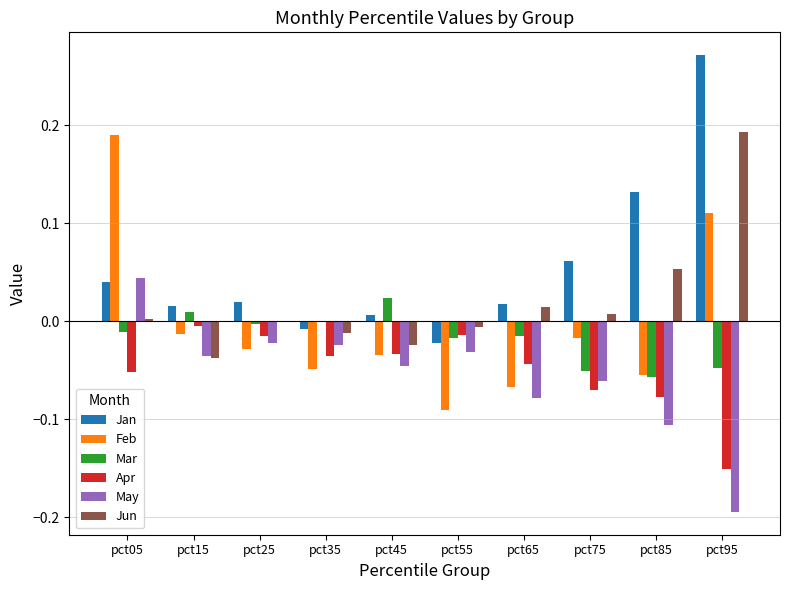

The Jun series shows -0.0 at pct55. True or false?

True